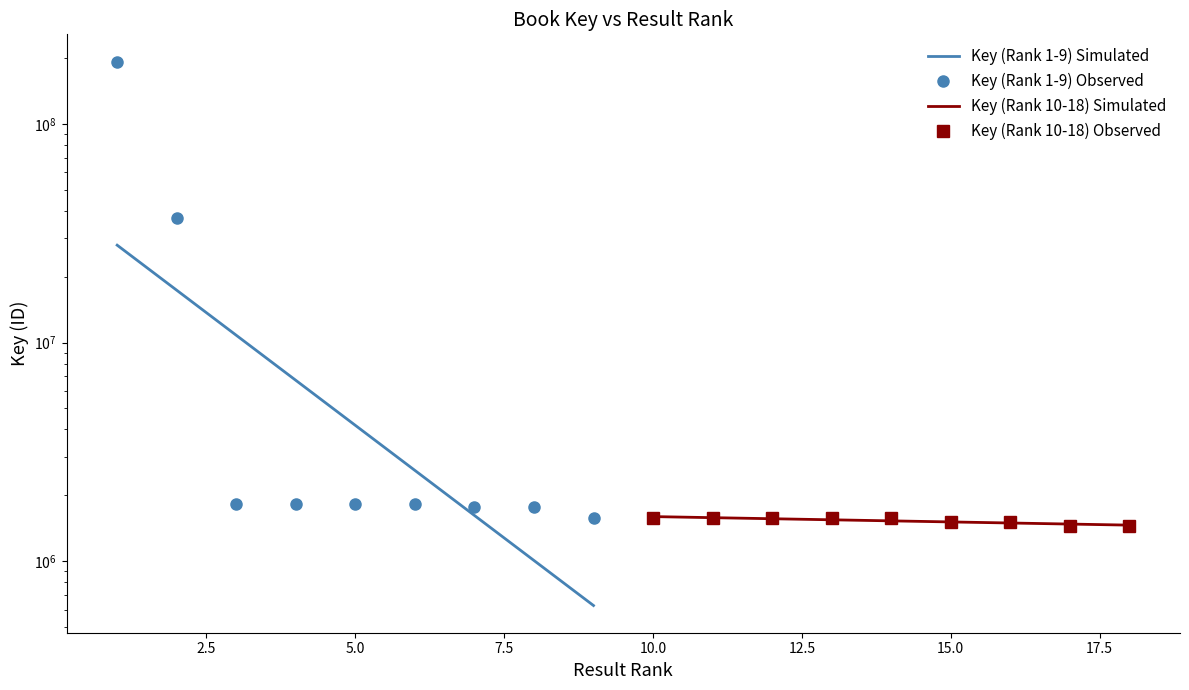

Rank the series at 10.0 from lowest to highest value.

Key (Rank 10-18), Key (Rank 1-9)